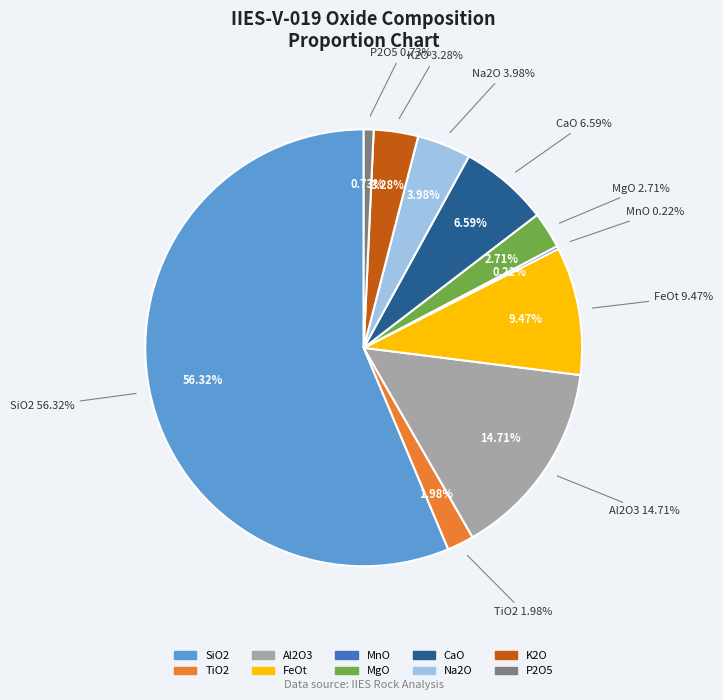

To the nearest percent, what is the average slice percentage?

10%